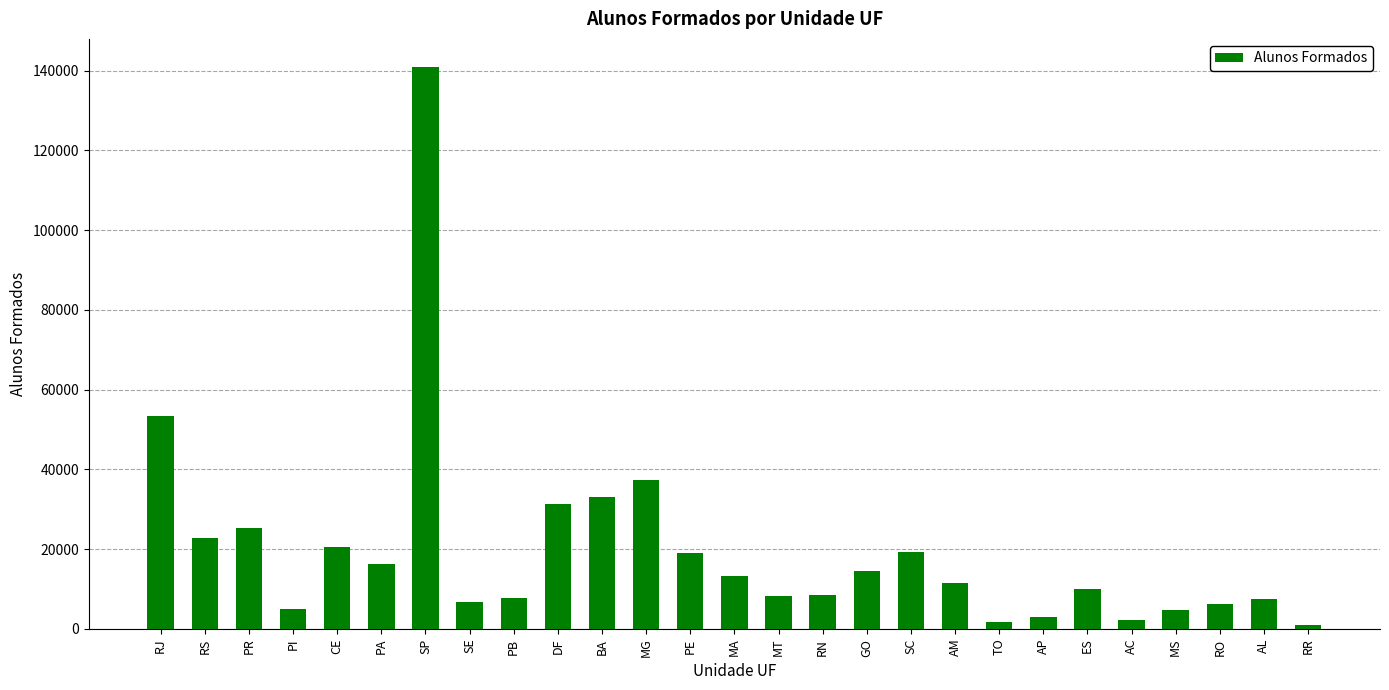

What is the difference between the values at PR and GO?

10858